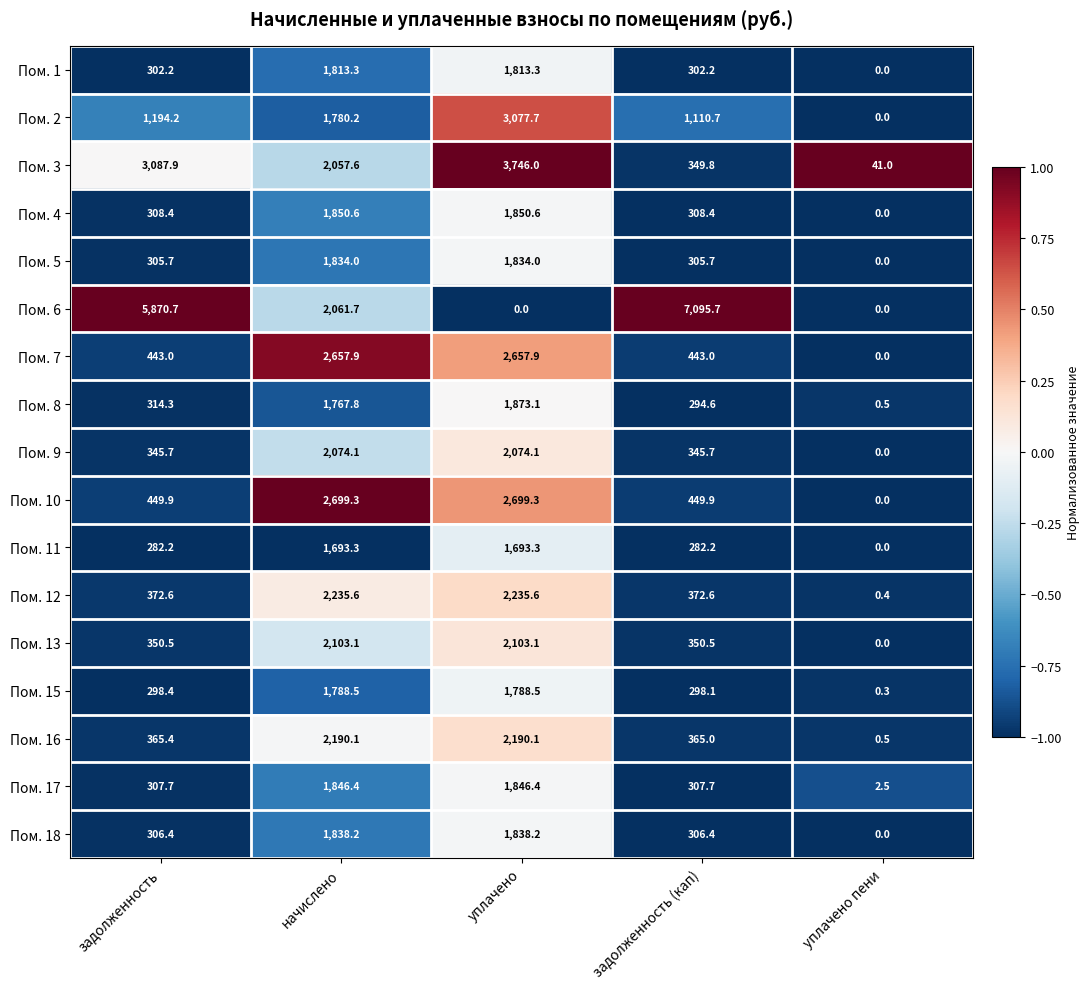

At how many categories does at least one series exceed 0?

5